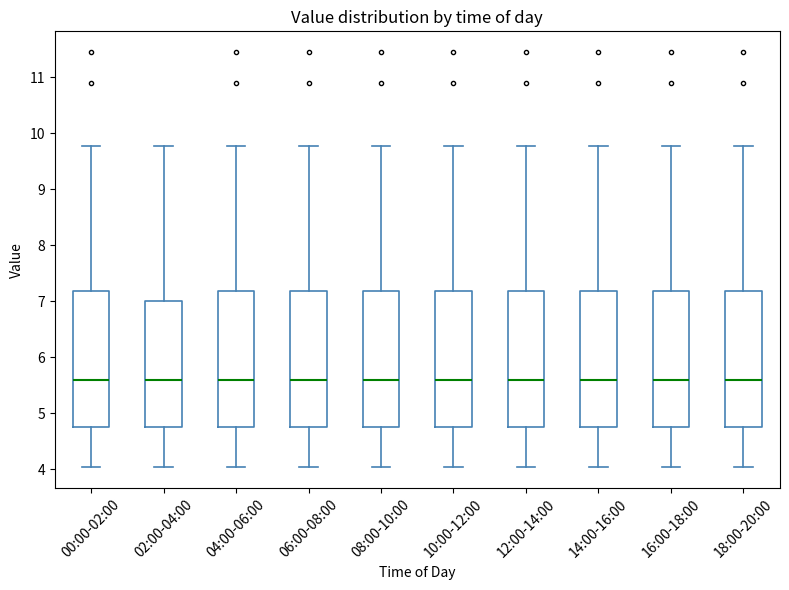

Where does the upper whisker of the box for 16:00-18:00 end on the y-axis? The values are not printed on the chart, so give them approximately, as read against the axis.

9.8